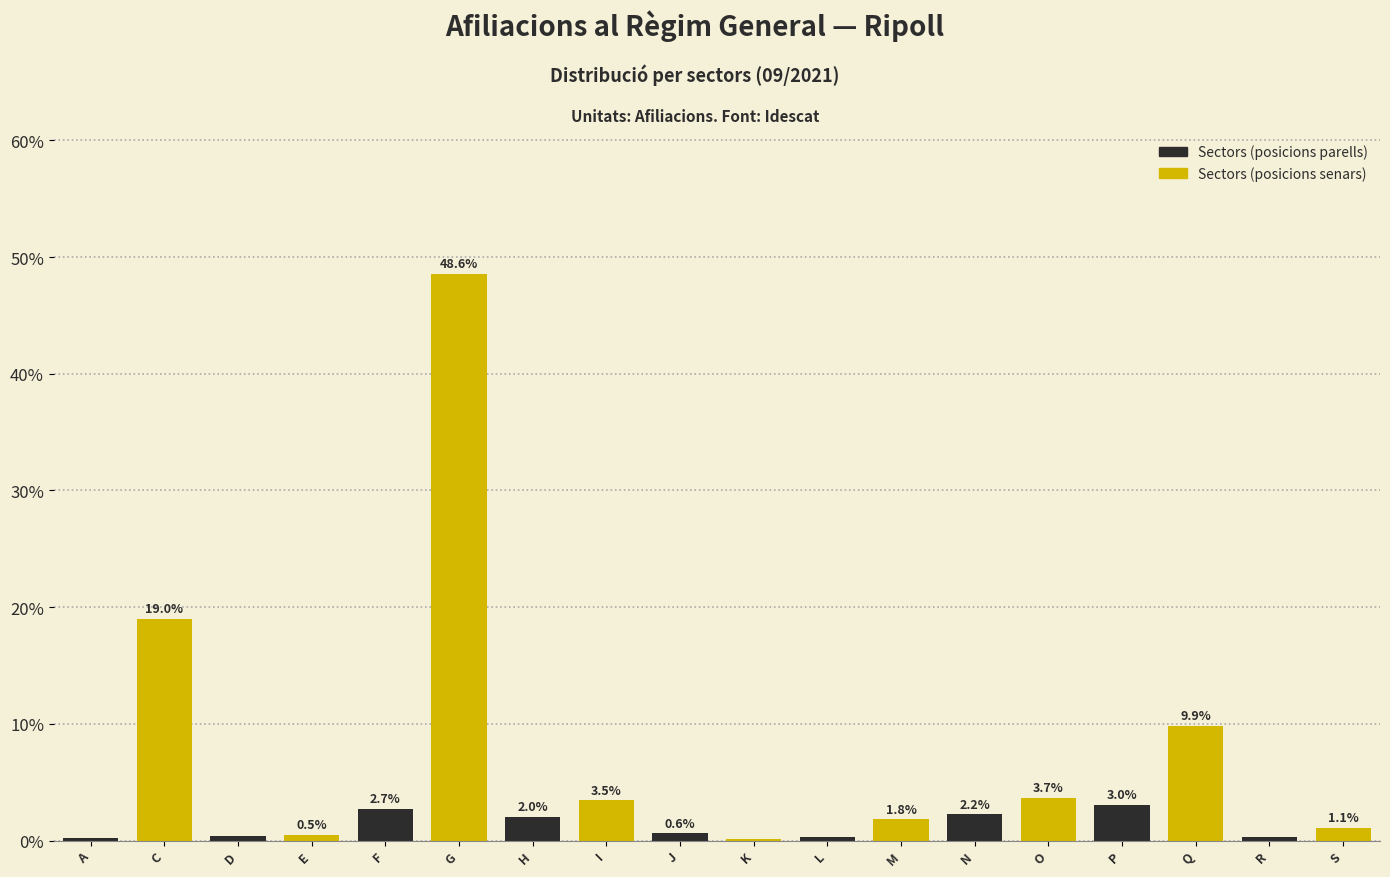

What is the change in value from E to M?

+1.3